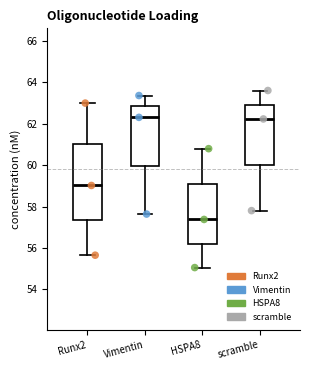

Reading left to right, read every box against the y-axis: the position of its median line, the range the box covers, and the ends of its whiskers. The values are not printed on the chart, so give them approximately, as read against the axis.

Runx2: median 59.0, box 57.4 to 61.0, whiskers 55.6 to 63.0
Vimentin: median 62.4, box 60.0 to 62.8, whiskers 57.6 to 63.4
HSPA8: median 57.4, box 56.2 to 59.0, whiskers 55.0 to 60.8
scramble: median 62.2, box 60.0 to 63.0, whiskers 57.8 to 63.6